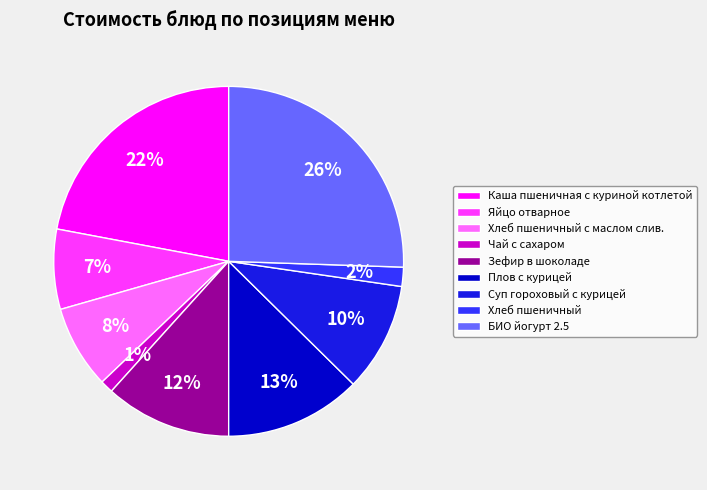

To the nearest percent, what portion does Чай с сахаром represent?

1%